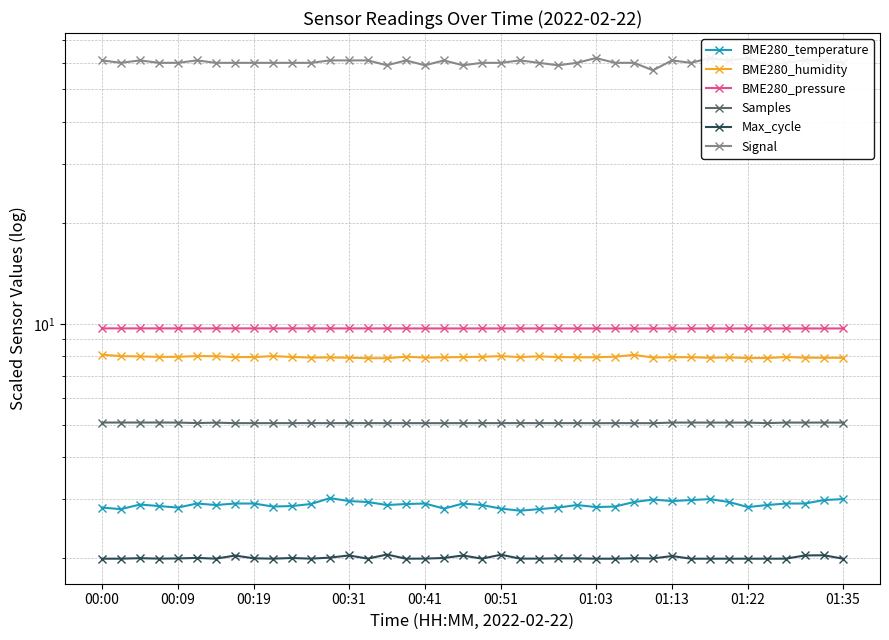

What is the value of the BME280_humidity point at the 34th from the left?

7.9